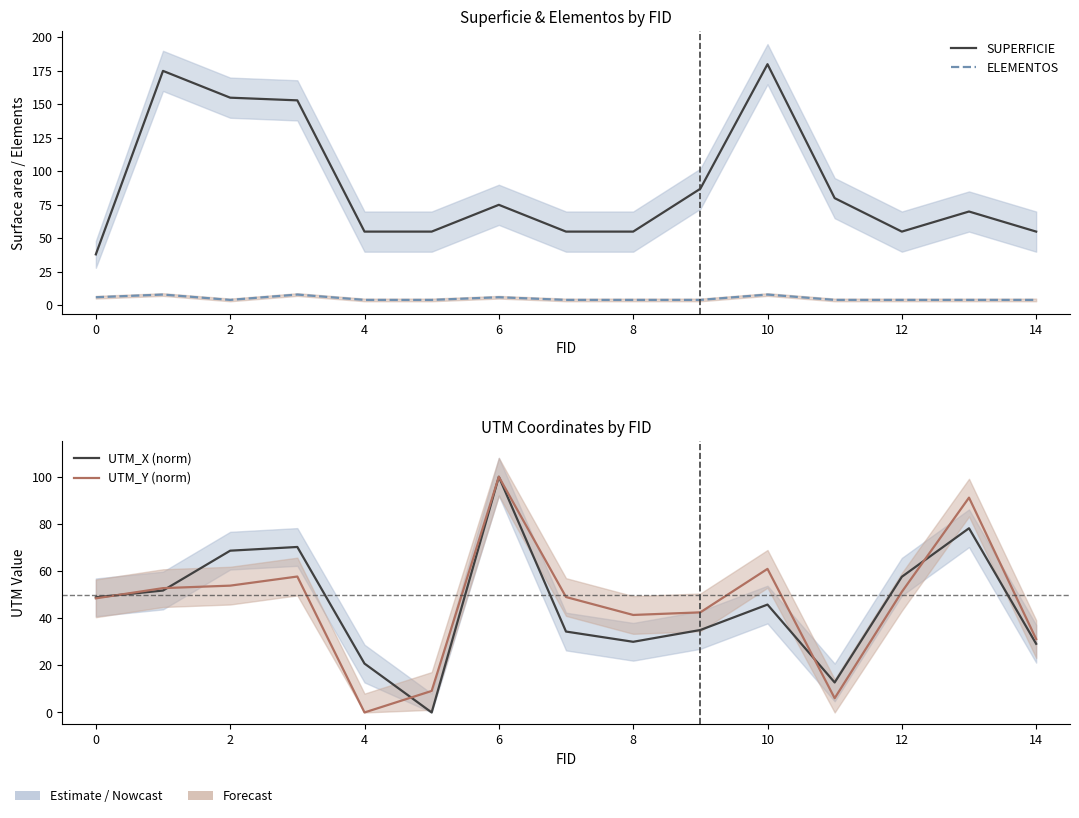

In ELEMENTOS, how many points are lower than both neighbors (excluding endpoints)?

1